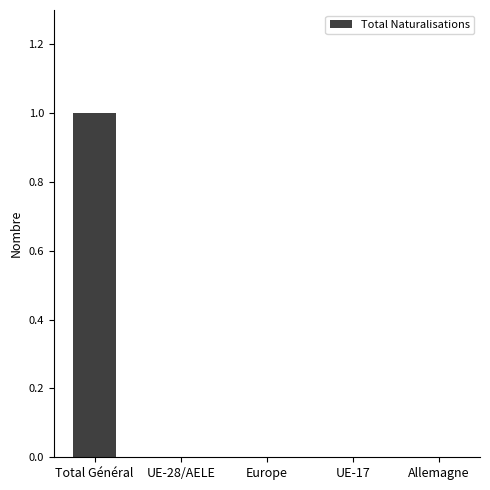

What value does the data have at Total Général?

1